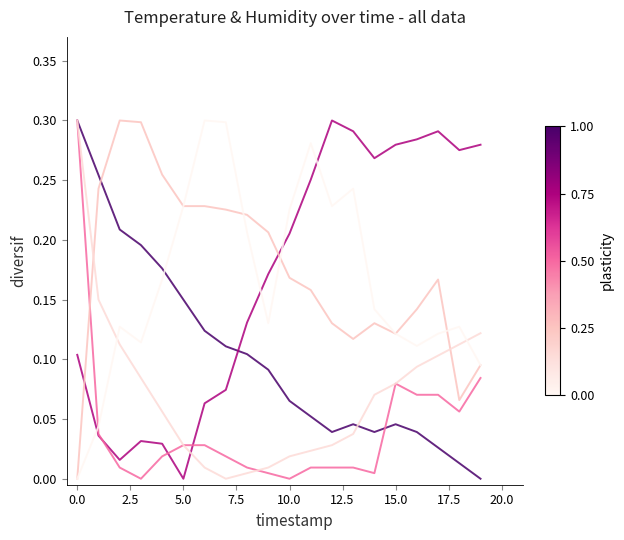

Does the chart have visible grid lines?

No